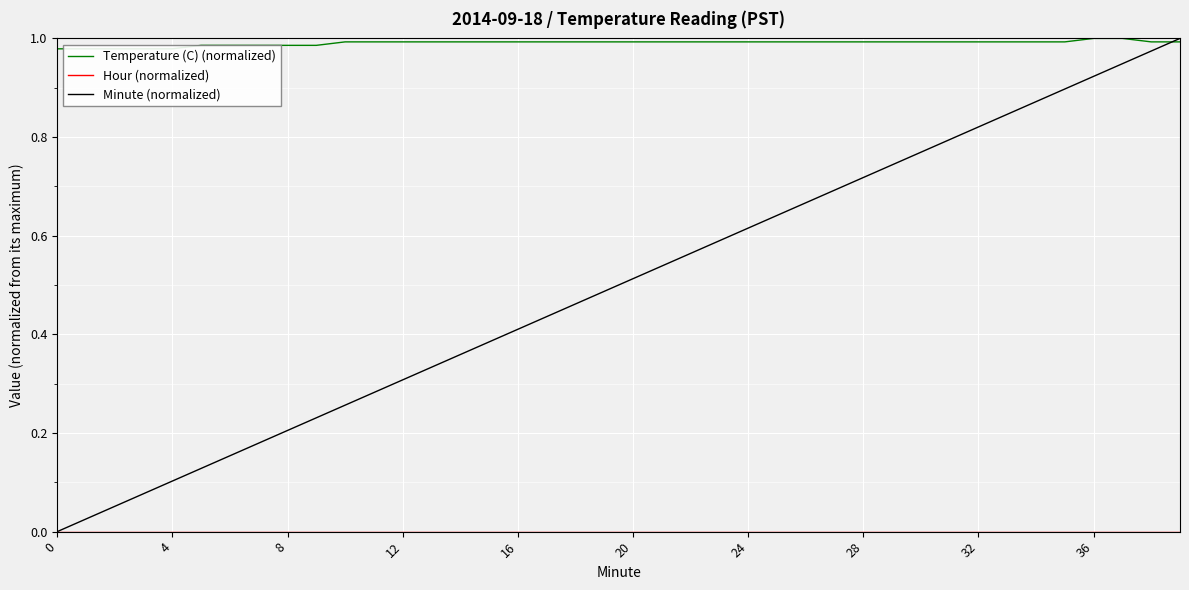

Which has a higher value, 32 or 15?

32